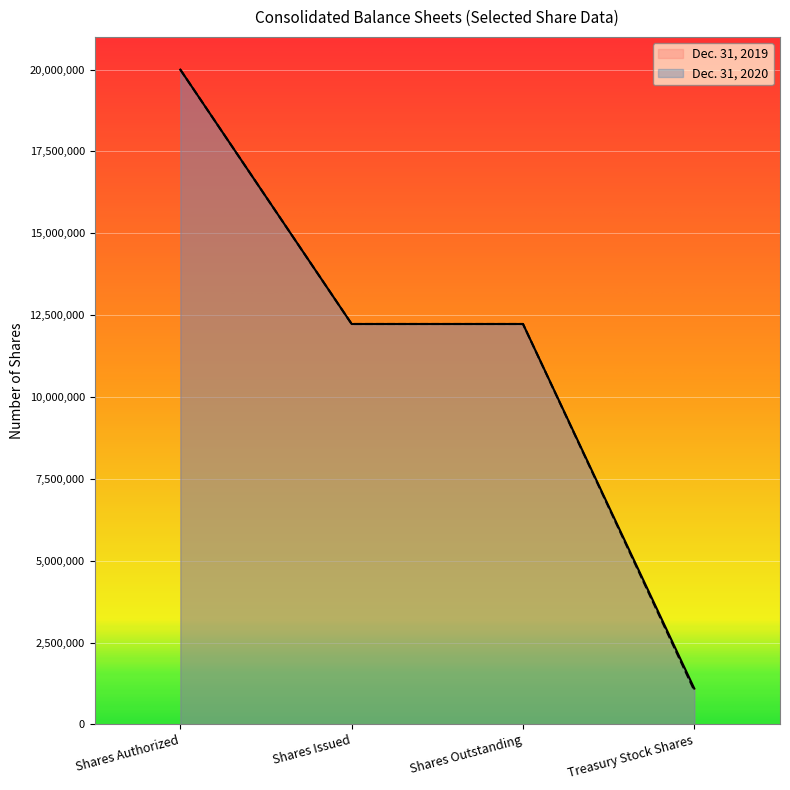

List the labels in order of Dec. 31, 2019 value, smallest first.

Treasury Stock Shares, Shares Issued, Shares Outstanding, Shares Authorized